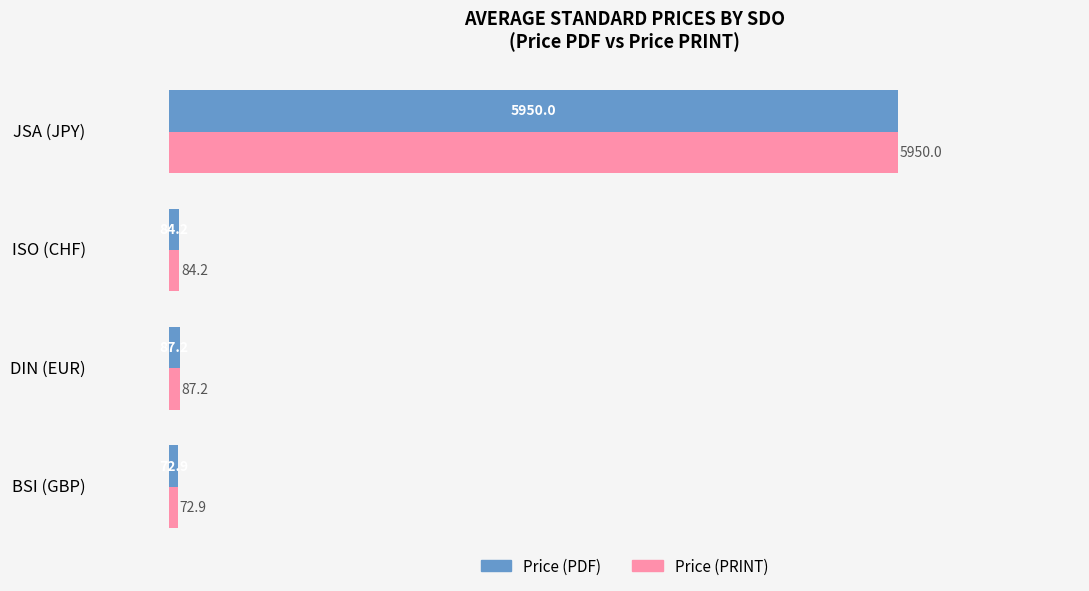

What is the minimum value for Price (PRINT)?

72.9